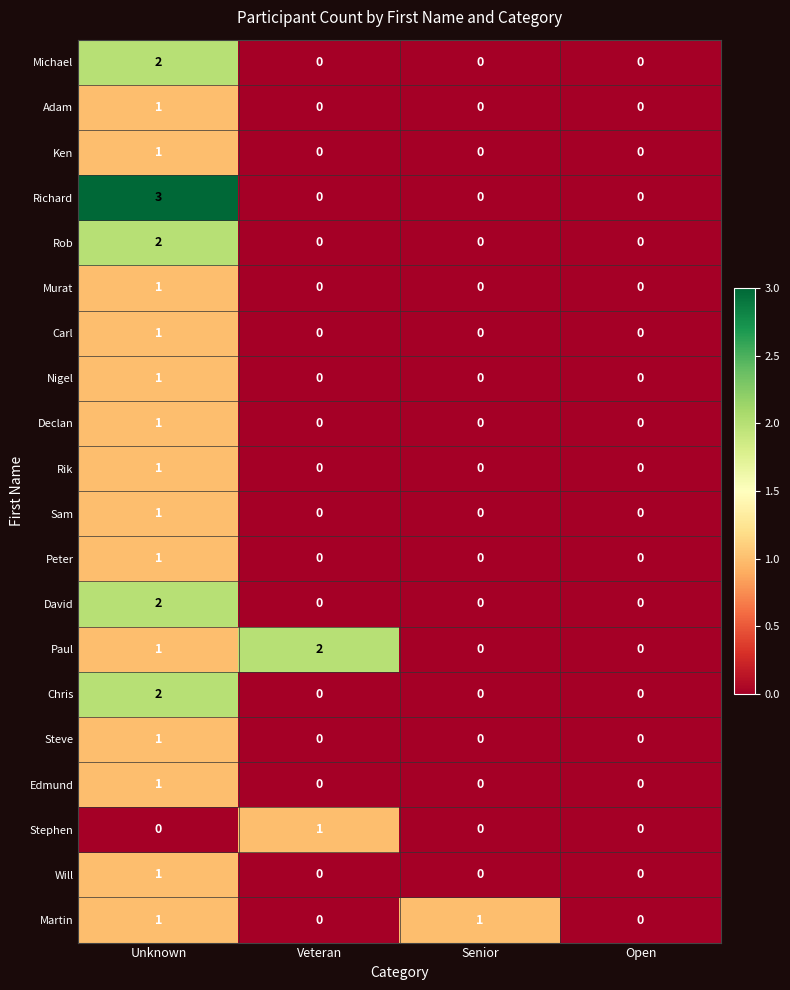

What is the maximum value shown in the chart?

3